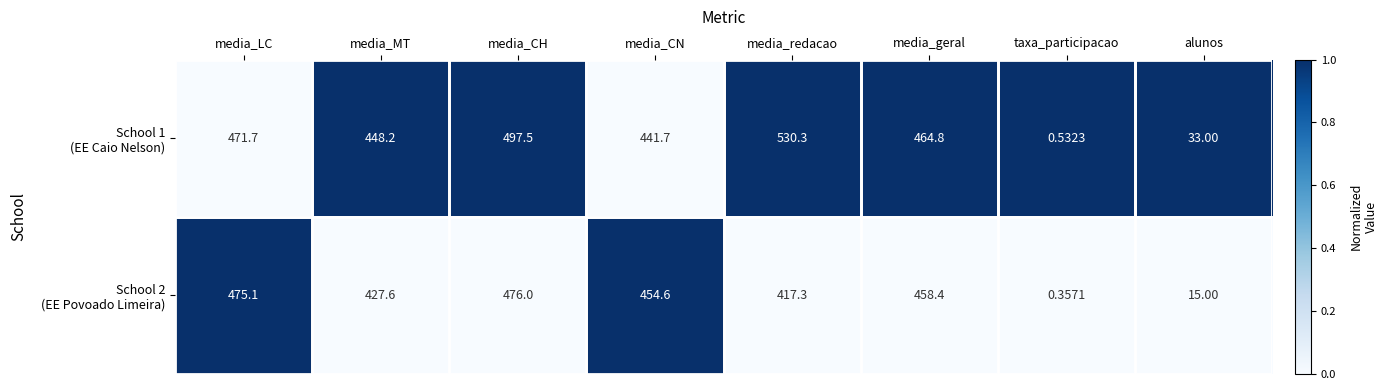

Which label corresponds to the largest value in the chart?

media_redacao